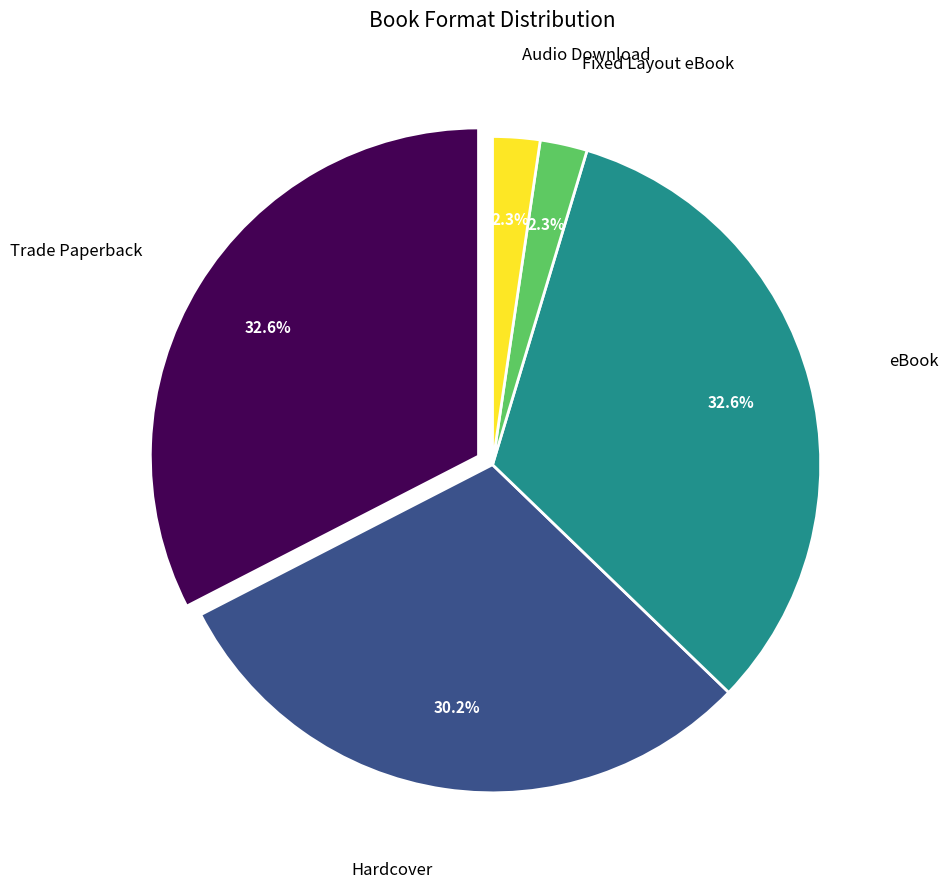

How many segments does this pie chart have?

5